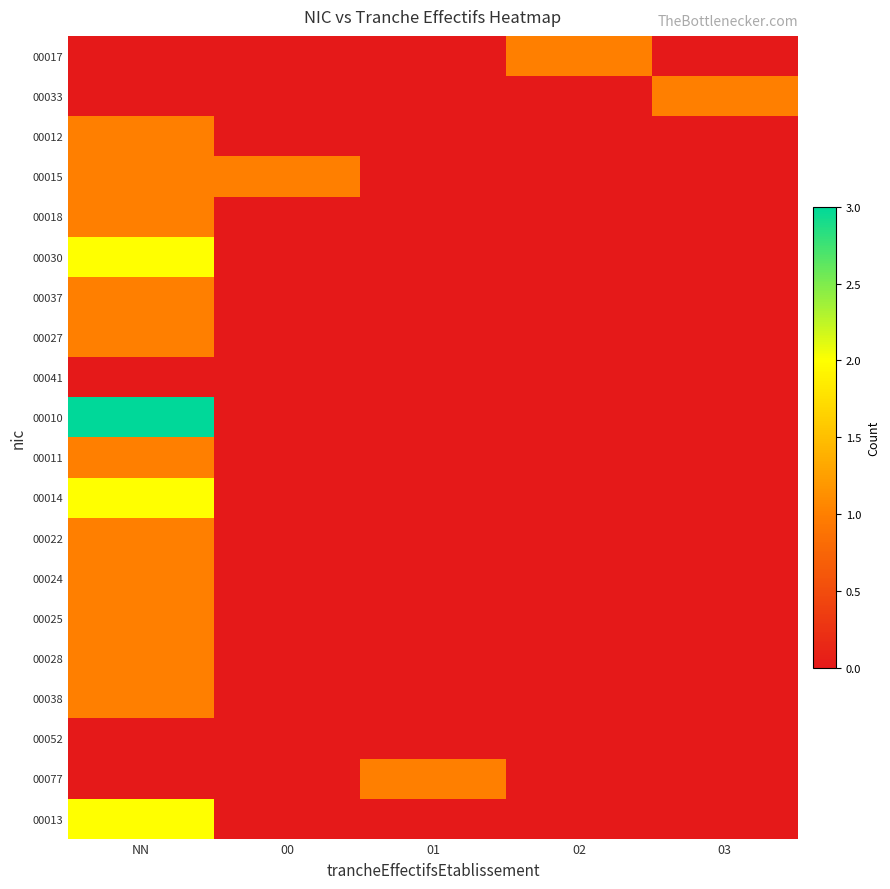

What is the total value across all series at 03?

1